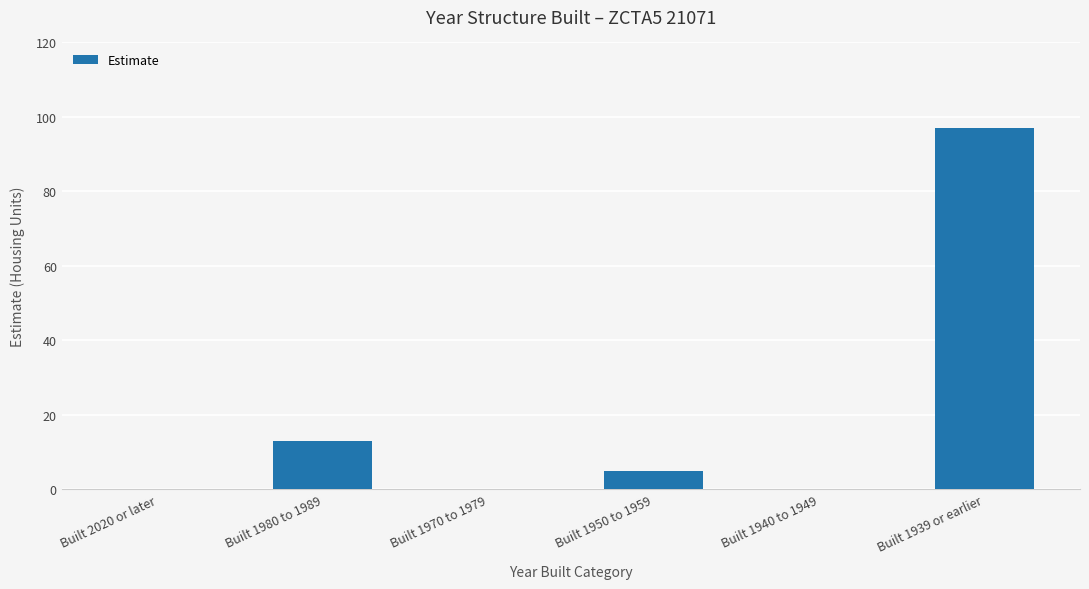

What is the sum of all values?

115